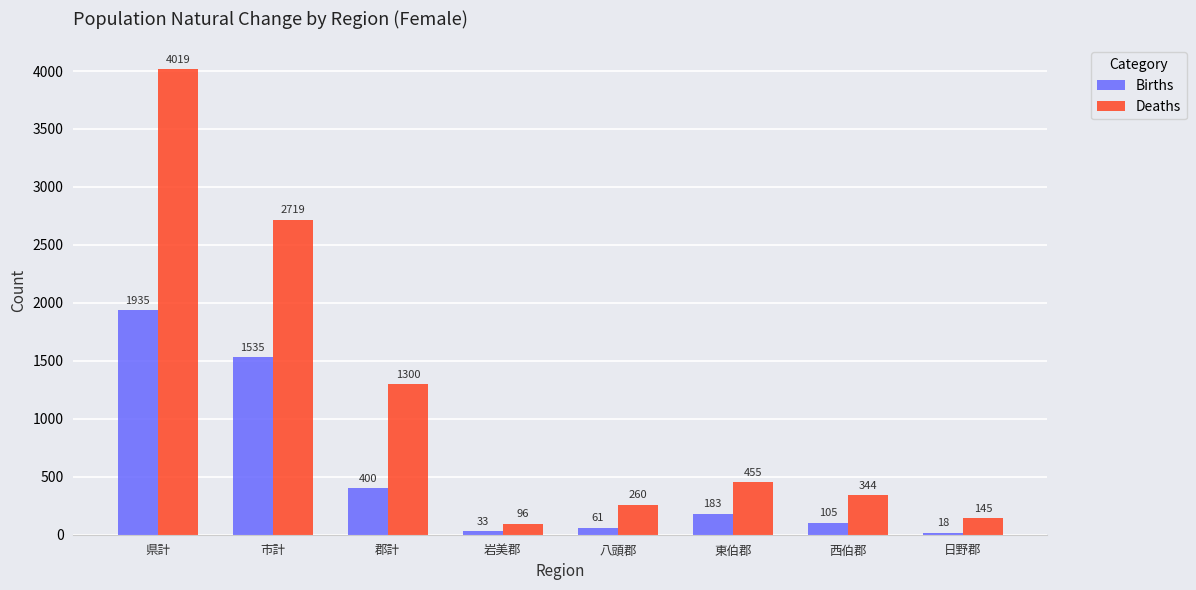

What is the difference between the maximum and second lowest values in the Births series?

1902